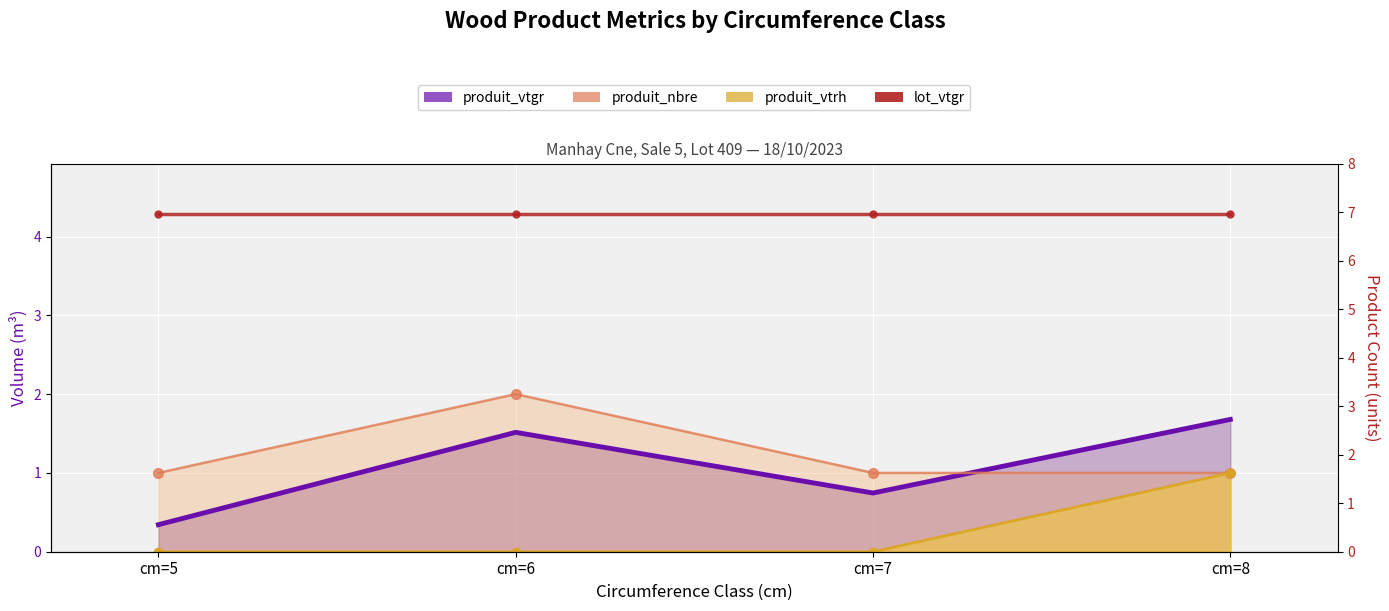

True or false: produit_vtrh has more than 1 points higher than both neighbors.

False